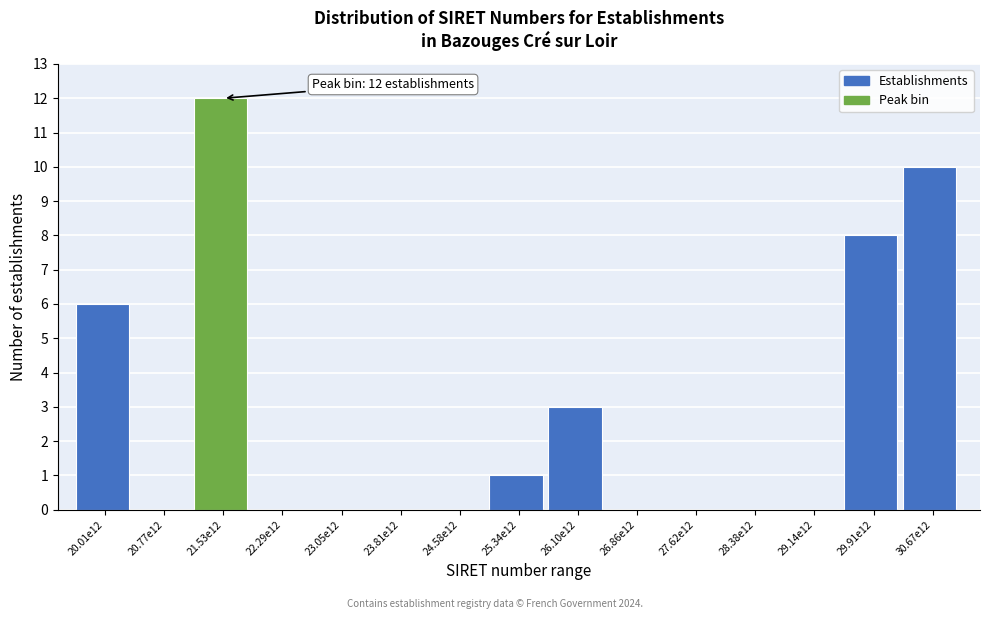

Reading left to right, extract all data points from this chart.

20.01e12=6	20.77e12=0	21.53e12=12	22.29e12=0	23.05e12=0	23.81e12=0	24.58e12=0	25.34e12=1	26.10e12=3	26.86e12=0	27.62e12=0	28.38e12=0	29.14e12=0	29.91e12=8	30.67e12=10